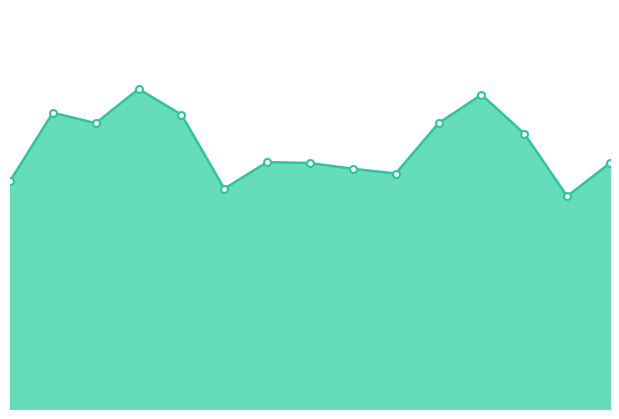

Rank the categories by value from lowest to highest.

01:22, 01:15, 00:01, 00:21, 00:04, 01:37, 01:35, 01:29, 01:07, 00:31, 00:38, 01:00, 00:16, 00:53, 00:45